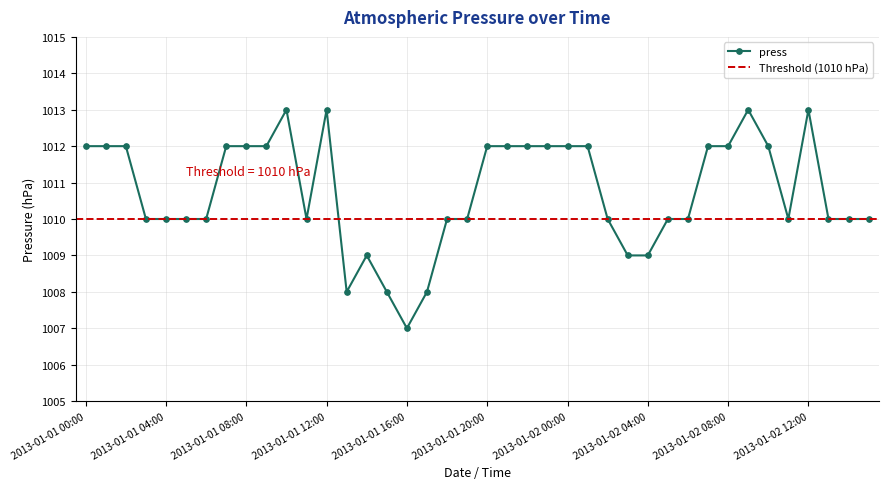

How many categories are shown in the chart?

40